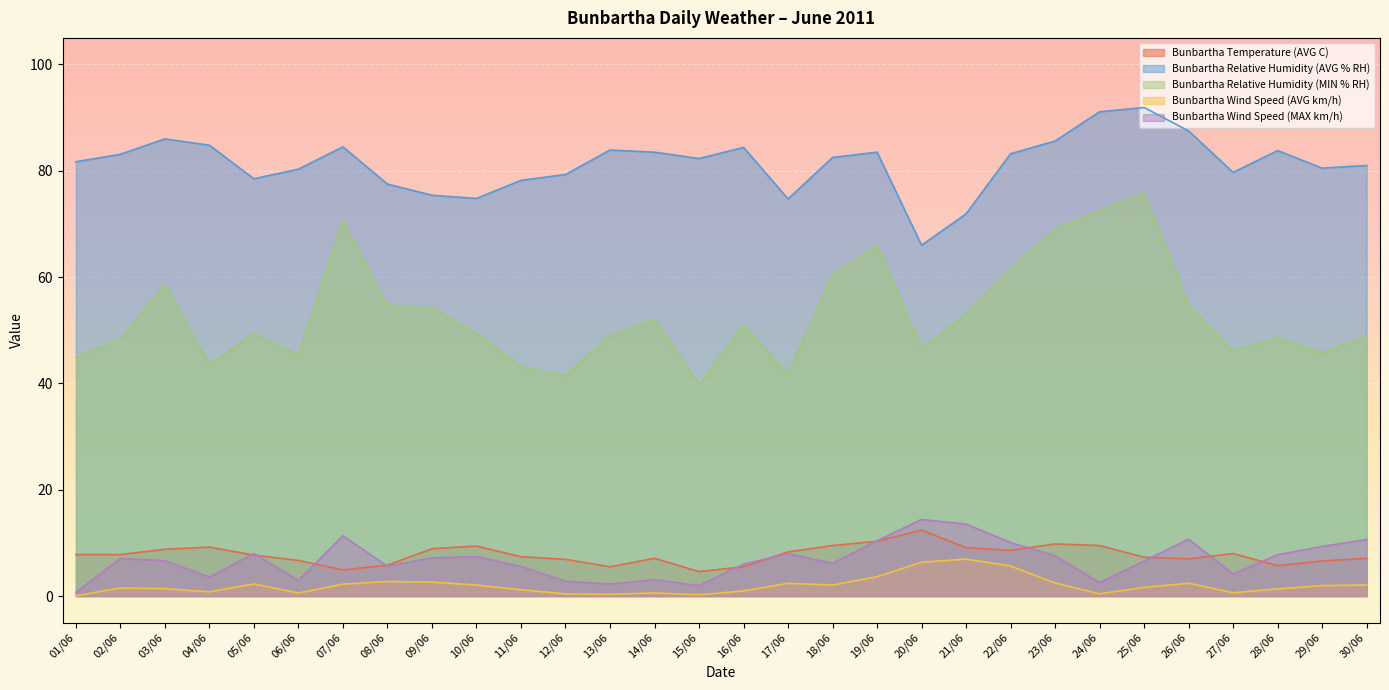

What is the highest value of the Bunbartha Wind Speed (MAX km/h) series?

14.4